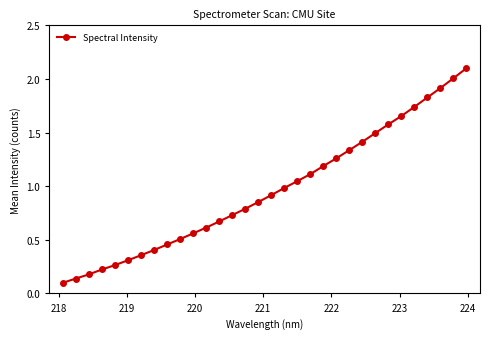

What is the greatest value displayed?

2.1